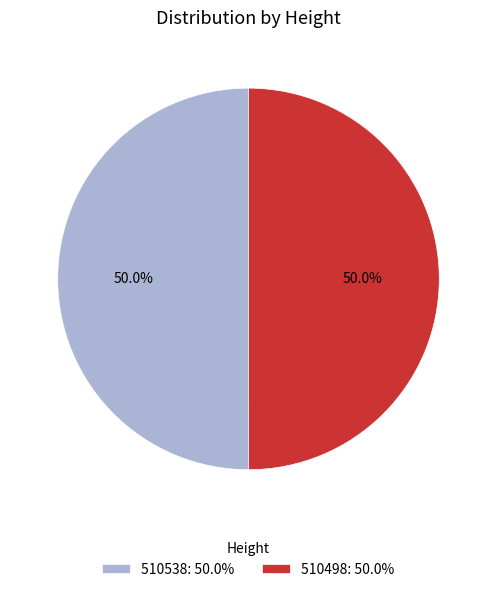

Combined, do 510538 and 510498 account for over 50%?

Yes